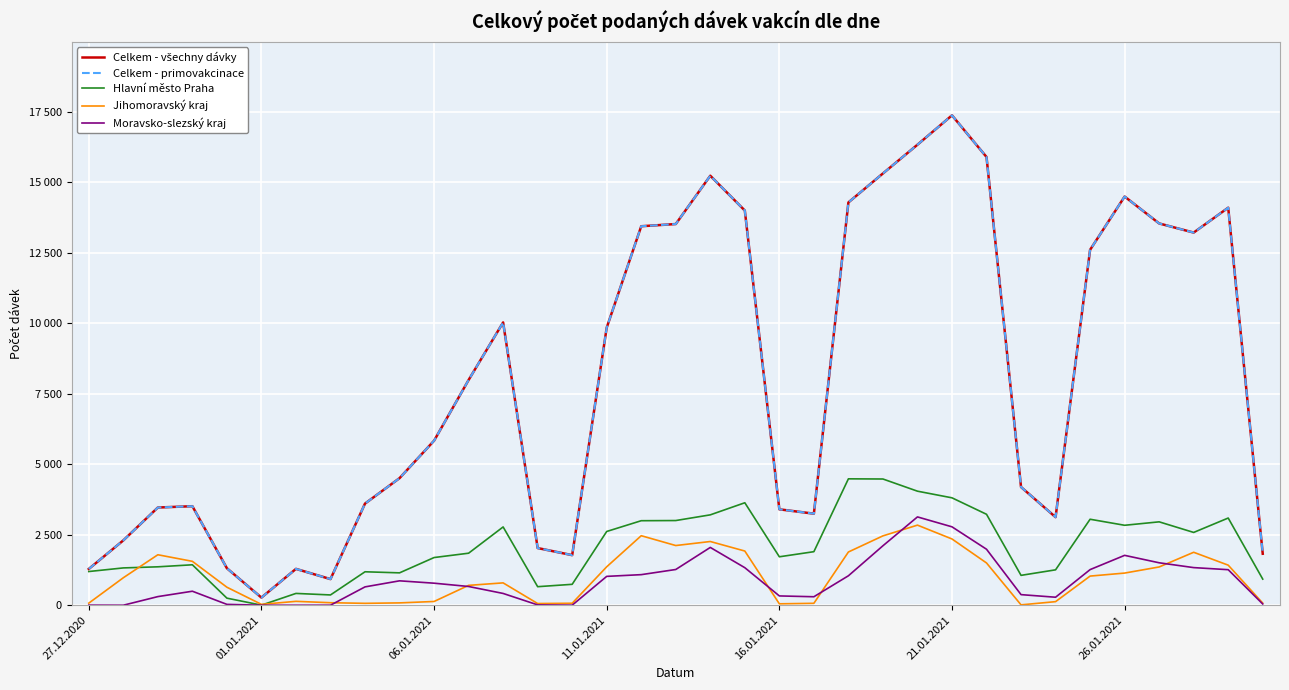

Does the chart have visible grid lines?

Yes